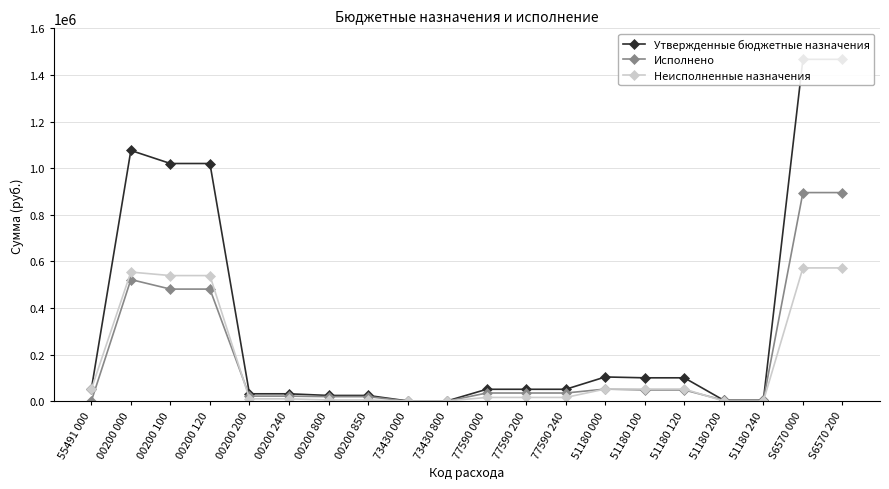

How many values in the Утвержденные бюджетные назначения series are below 51000?

8